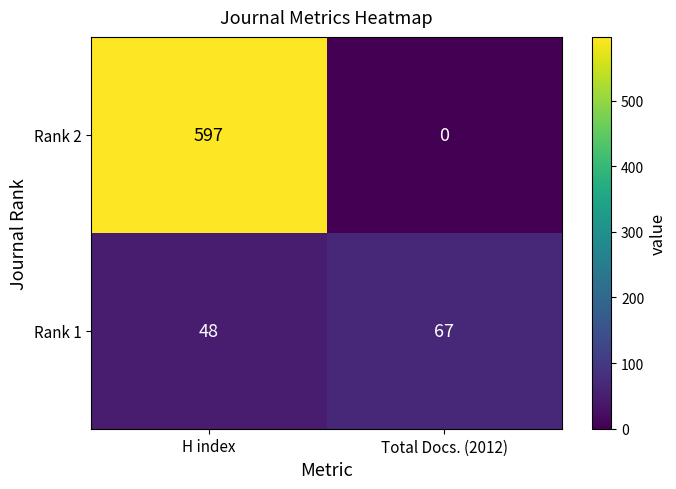

What is the difference between the Rank 1 values at H index and Total Docs. (2012)?

19